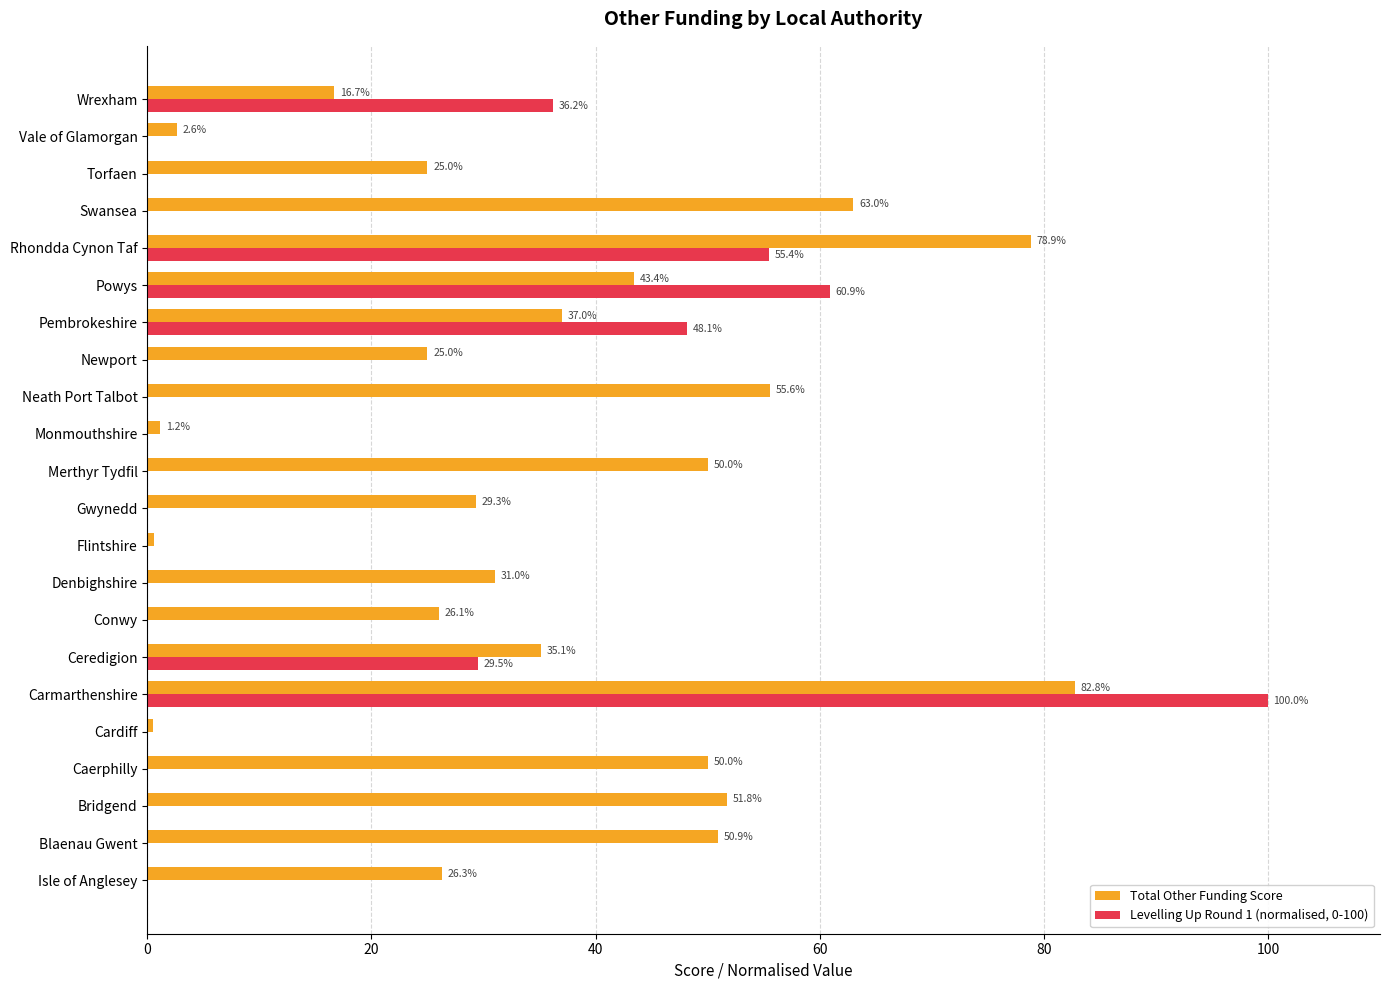

Which series has the largest total across all categories?

Total Other Funding Score